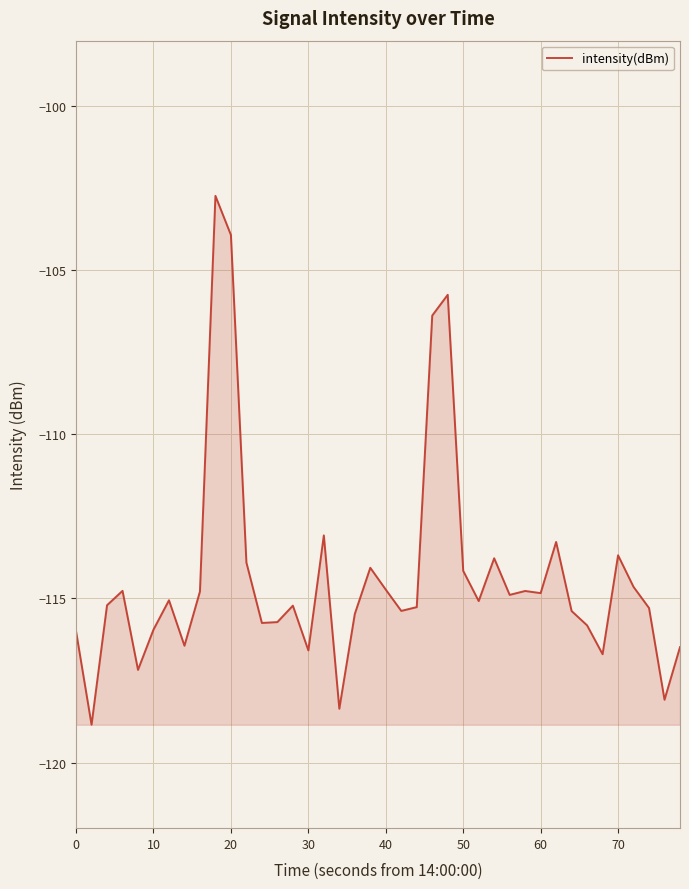

What is the sum of all values?

-4573.4